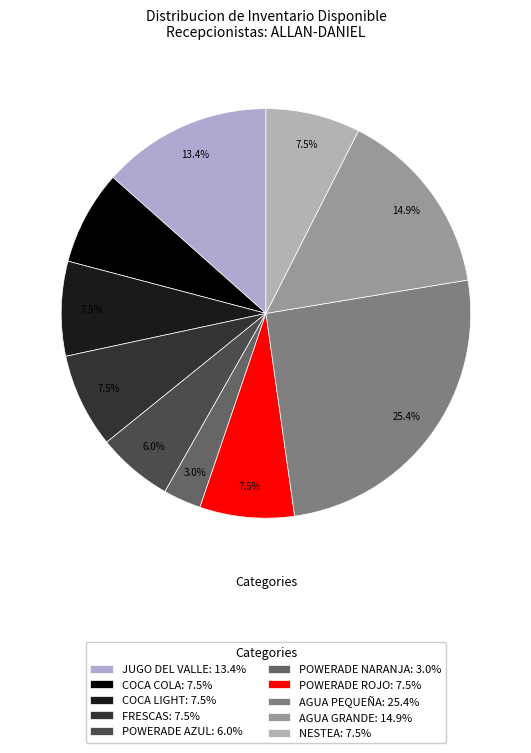

How much of the chart is everything except COCA COLA?

92.5%